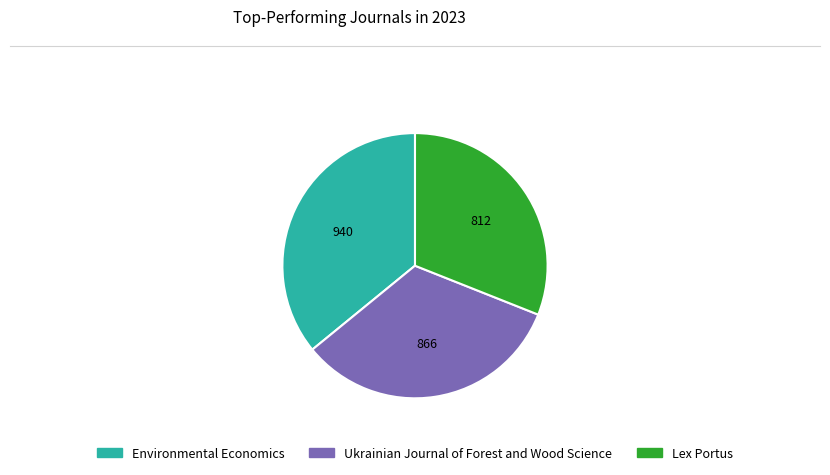

Which slice is the largest?

Environmental Economics